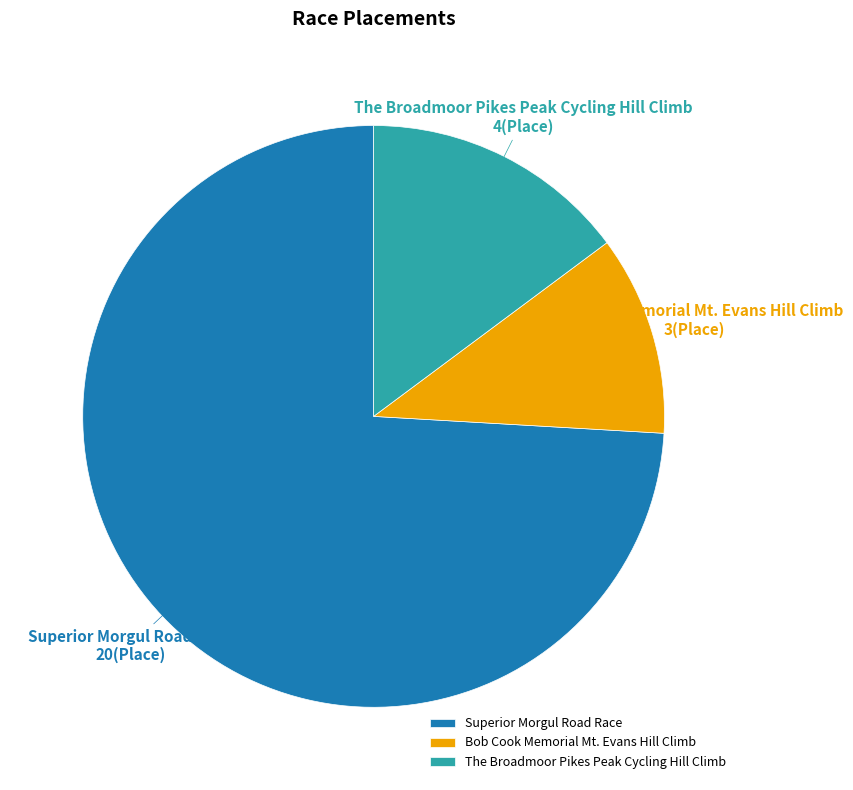

Which slice is the smallest?

Bob Cook Memorial Mt. Evans Hill Climb